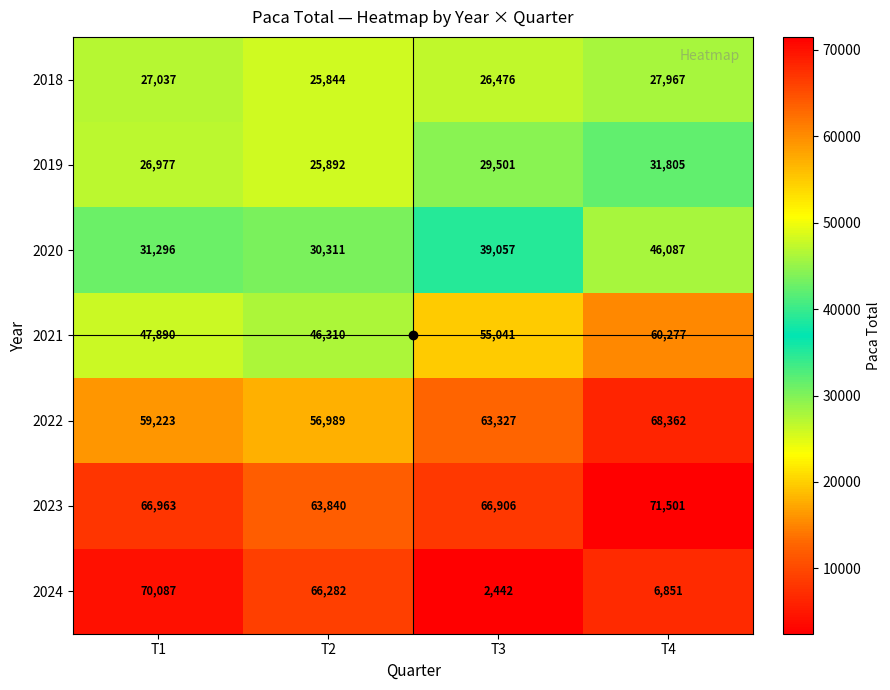

How many data points does each series have?

4